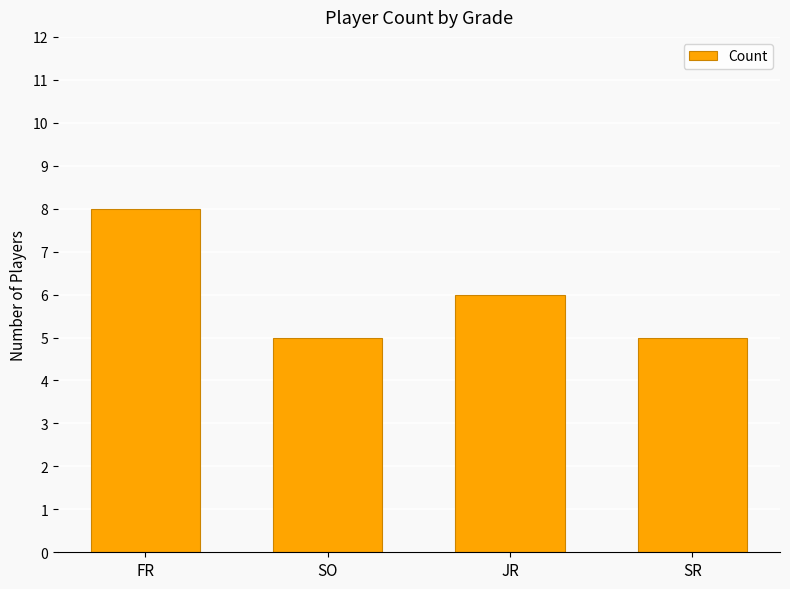

Which has a higher value, JR or SO?

JR